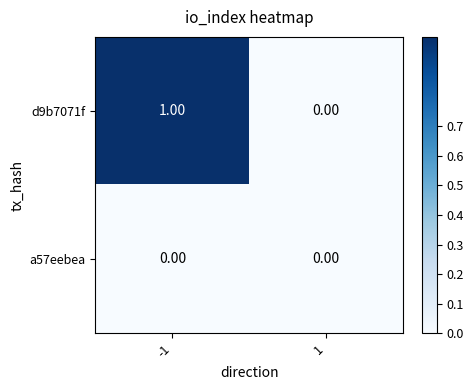

How many values in the d9b7071f series are below 1?

1